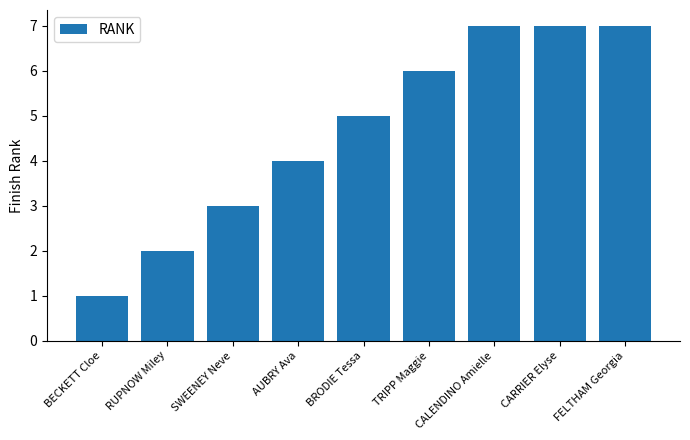

The chart shows a value of 7 at FELTHAM Georgia. True or false?

True